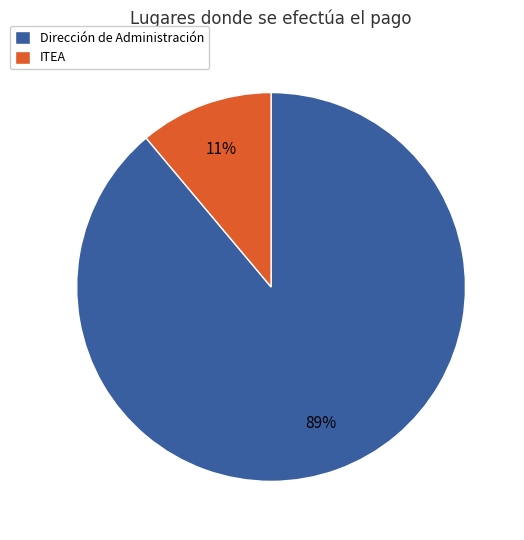

Do ITEA and Dirección de Administración together represent more than half of the pie?

Yes